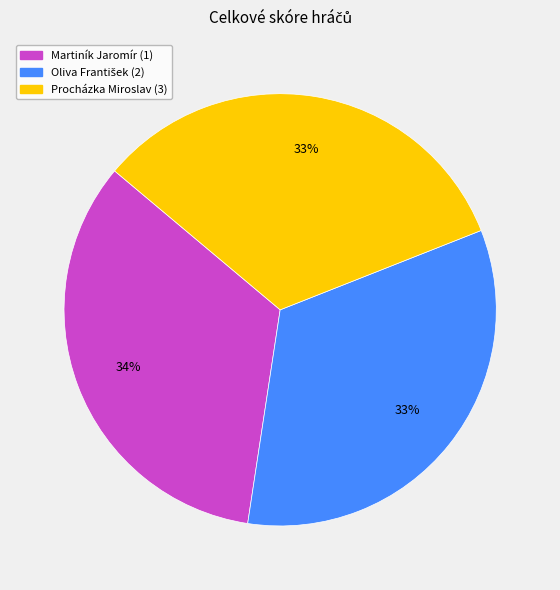

To the nearest percent, what is the difference between the largest and smallest slice percentages?

1%